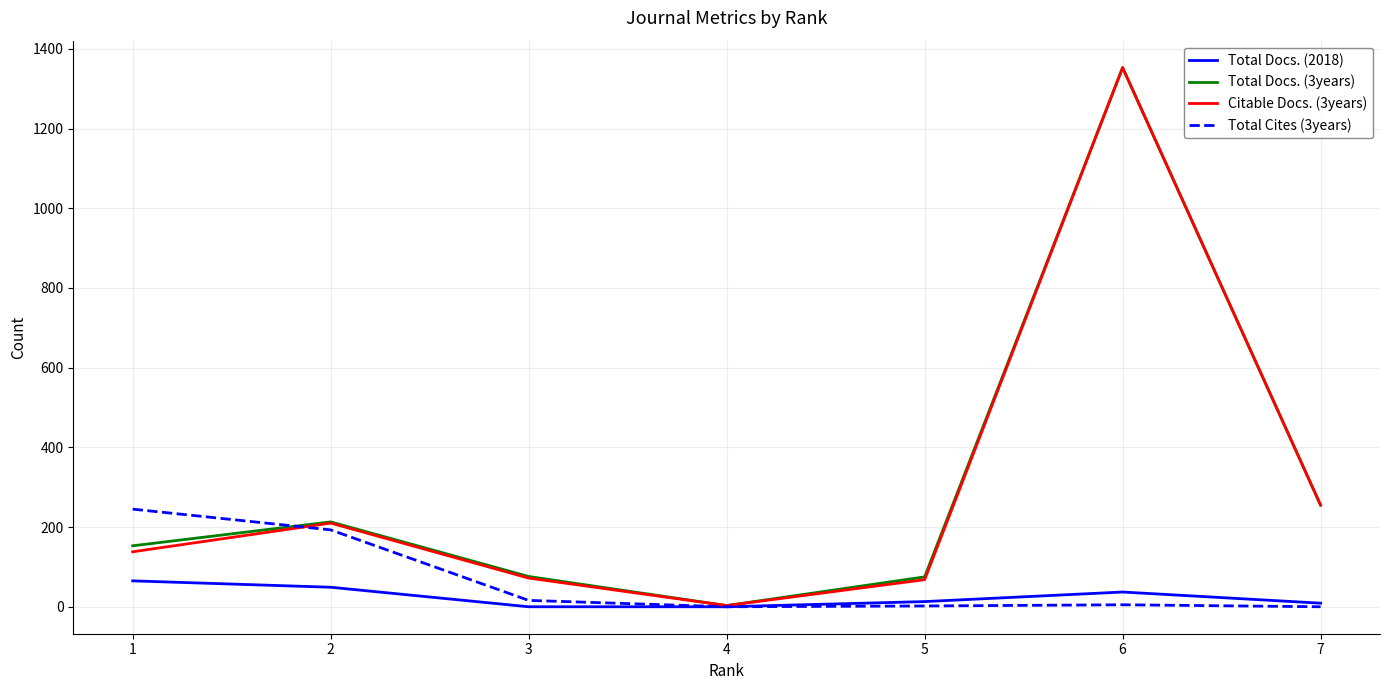

The value of Total Docs. (3years) at 3 is 76. True or false?

True